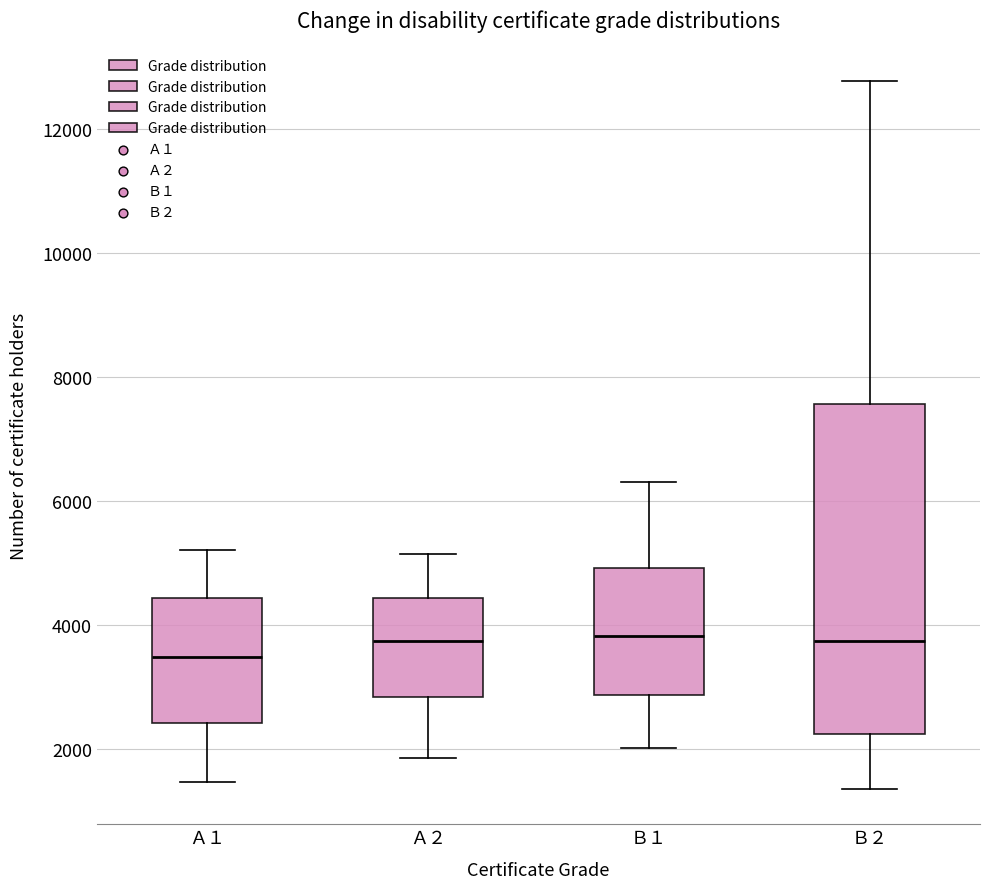

Reading left to right, transcribe this box plot: for each box, give where its median line is, the range the box spans, and where its two whiskers end, as read against the y-axis. The values are not printed on the chart, so give them approximately, as read against the axis.

Ａ１: median 3400, box 2400 to 4400, whiskers 1400 to 5200
Ａ２: median 3800, box 2800 to 4400, whiskers 1800 to 5200
Ｂ１: median 3800, box 2800 to 5000, whiskers 2000 to 6200
Ｂ２: median 3800, box 2200 to 7600, whiskers 1400 to 12800